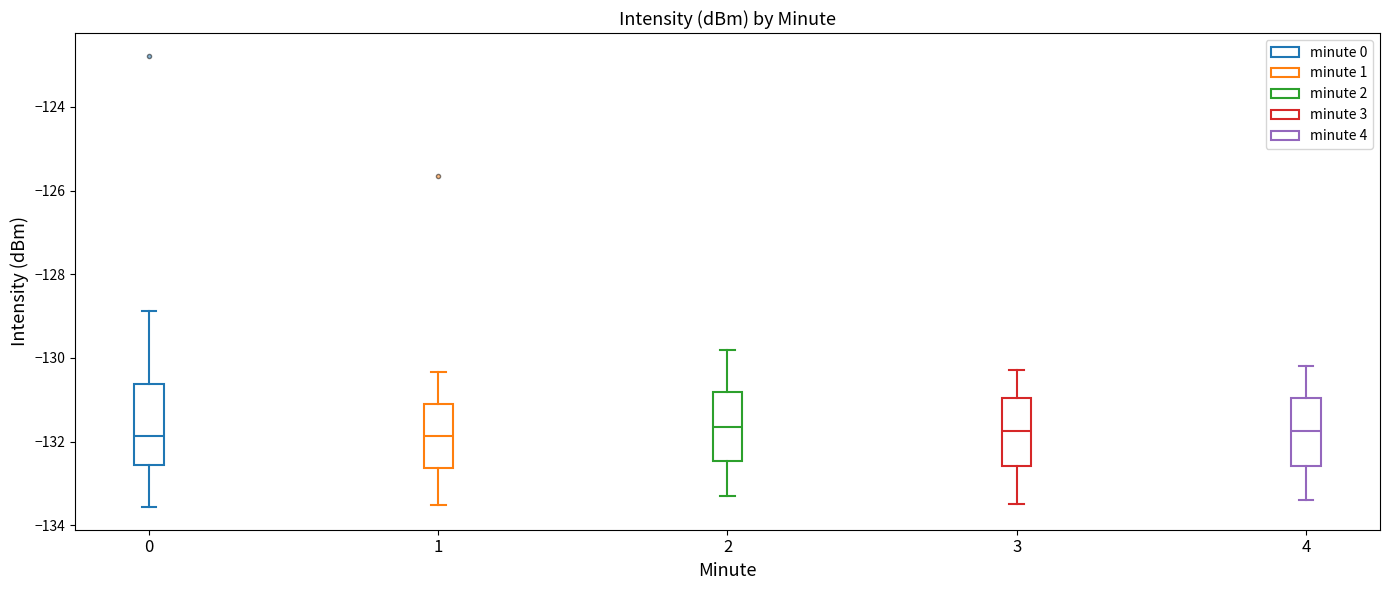

Reading left to right, transcribe this box plot: for each box, give where its median line is, the range the box spans, and where its two whiskers end, as read against the y-axis. The values are not printed on the chart, so give them approximately, as read against the axis.

0: median -131.8, box -132.6 to -130.6, whiskers -133.6 to -128.8
1: median -131.8, box -132.6 to -131.2, whiskers -133.6 to -130.4
2: median -131.6, box -132.4 to -130.8, whiskers -133.2 to -129.8
3: median -131.8, box -132.6 to -131.0, whiskers -133.4 to -130.2
4: median -131.8, box -132.6 to -131.0, whiskers -133.4 to -130.2